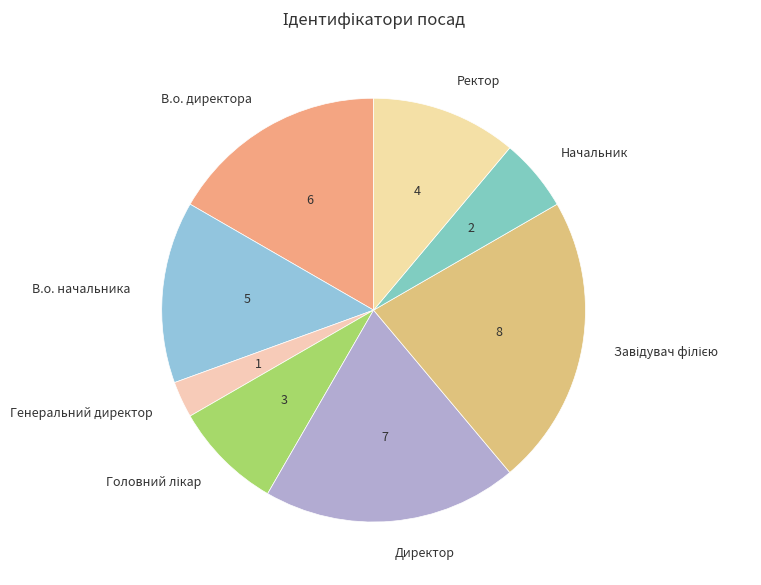

Which slice is the smallest?

Генеральний директор